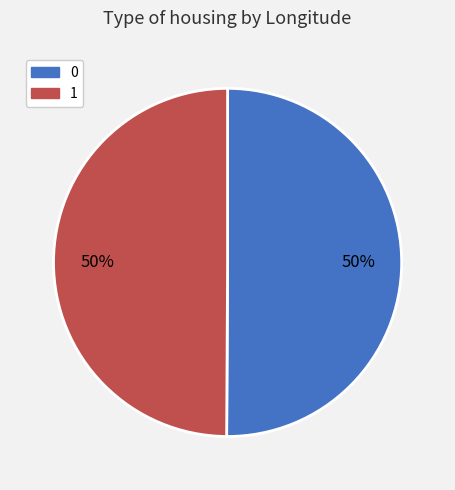

Combined, do 0 and 1 account for over 50%?

Yes